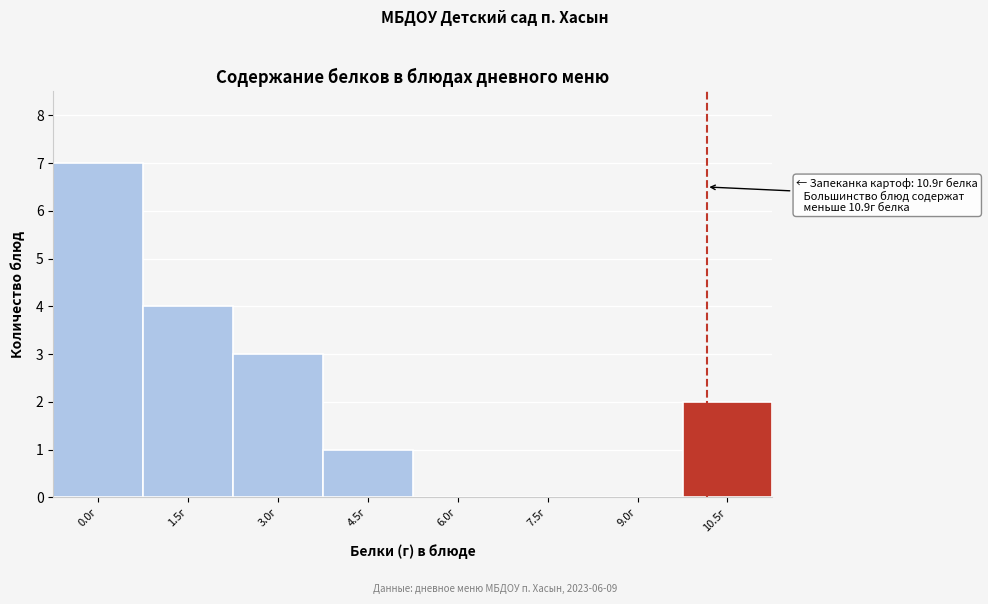

Reading left to right, transcribe all the data shown in this chart.

0.0г=7	1.5г=4	3.0г=3	4.5г=1	6.0г=0	7.5г=0	9.0г=0	10.5г=2